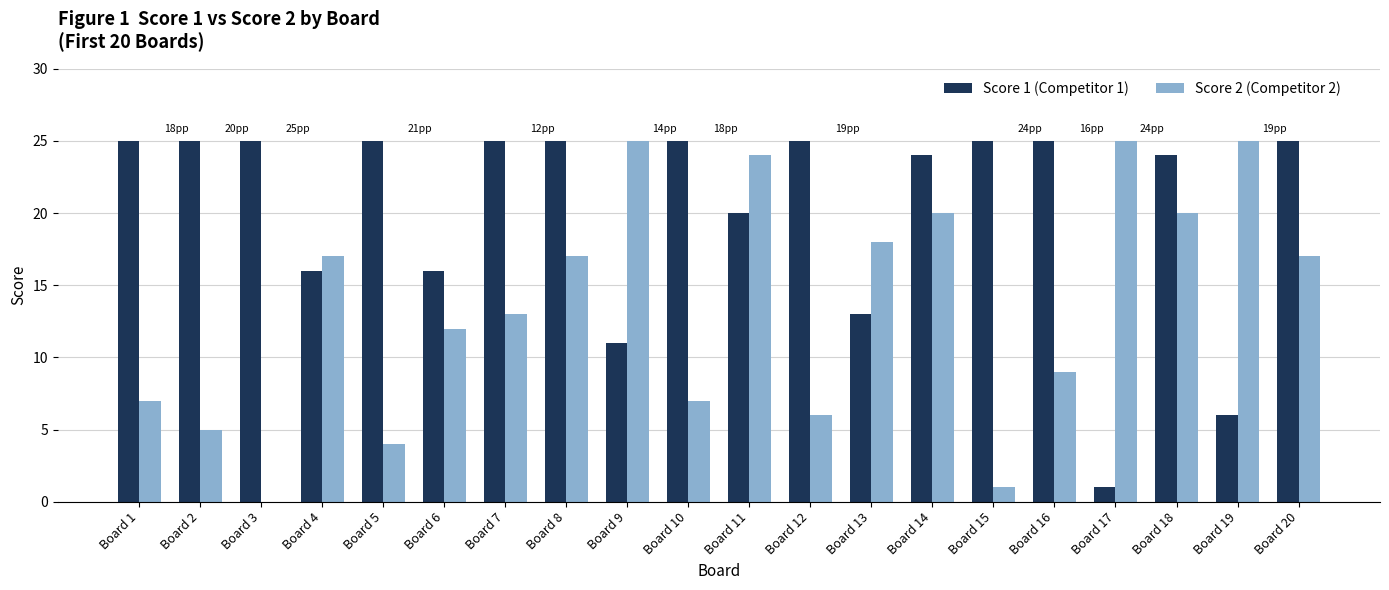

Which series has the largest total across all categories?

Score 1 (Competitor 1)